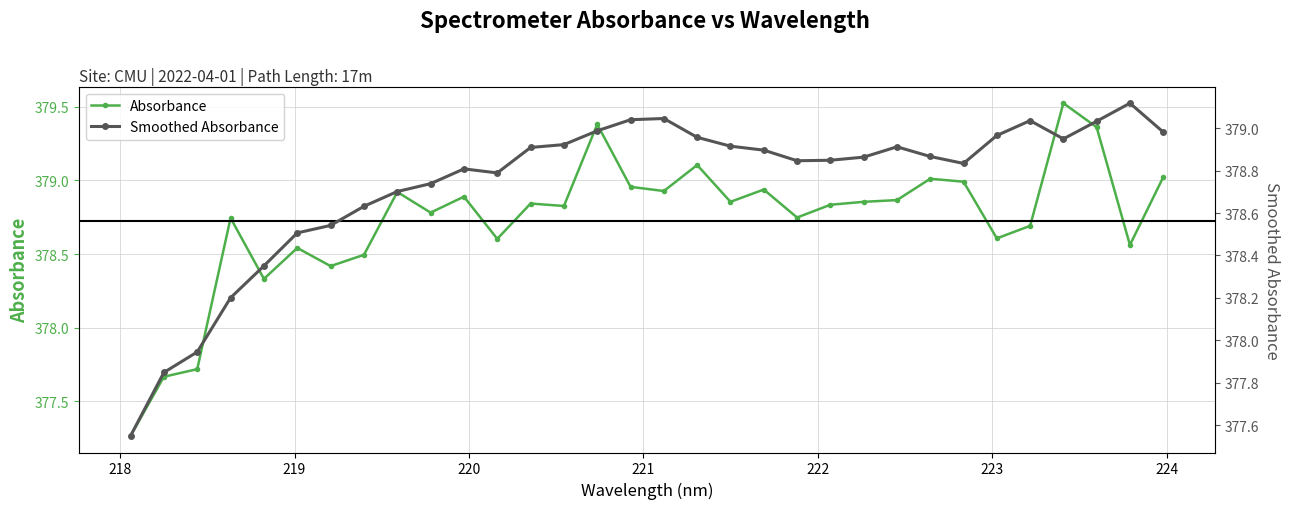

How many data points does each series have?

32